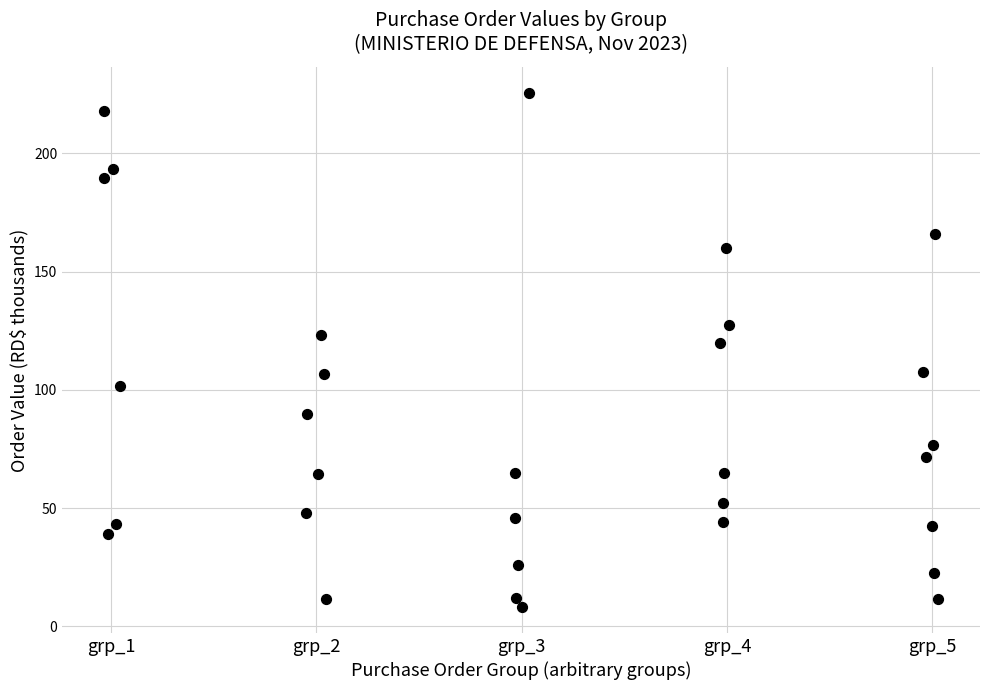

What is the range of Y values (max minus min)?

217.6